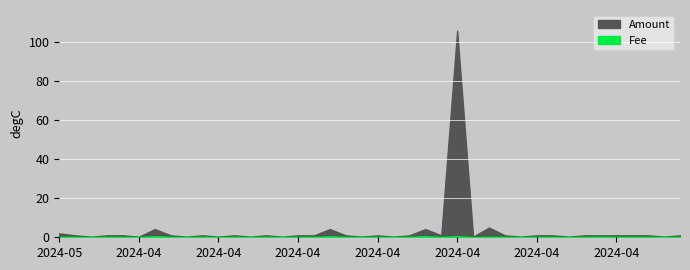

What is the sum of the Fee values at 2024-04-07 and 2024-04-23?

0.3